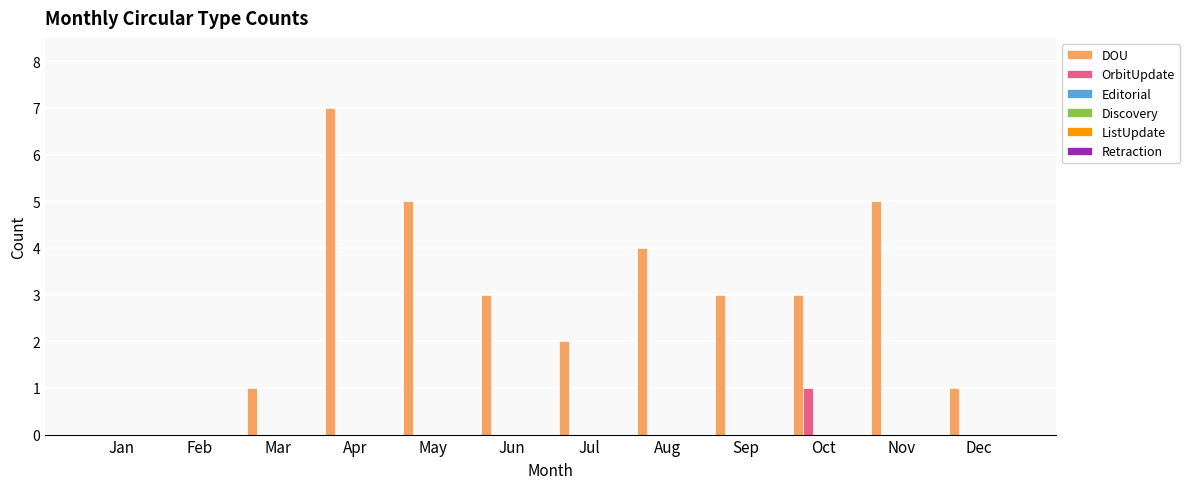

Which series has the largest total across all categories?

DOU